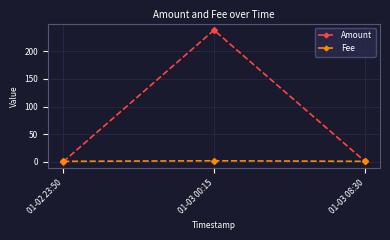

What is the maximum value shown in the chart?

238.0